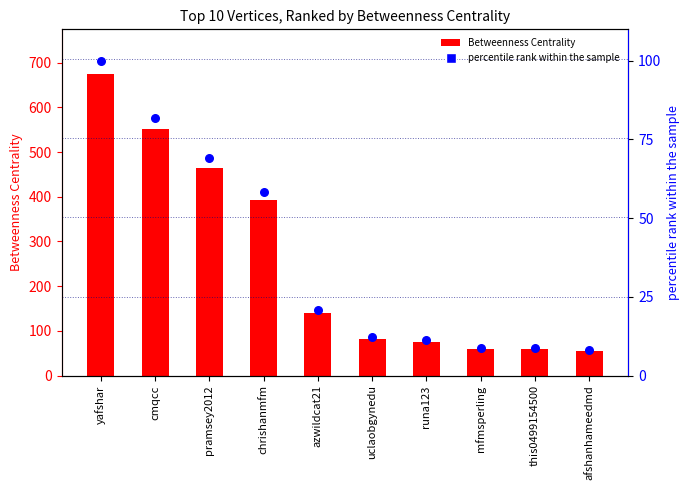

What is the total value across all series at afshanhameedmd?

63.6